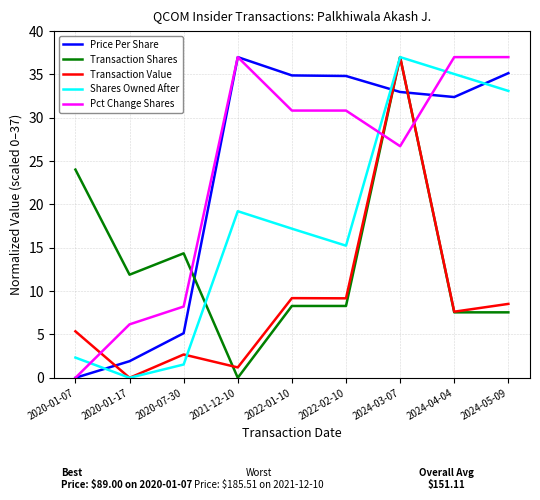

What is the spread (max minus min) of values at 2024-04-04?

29.4